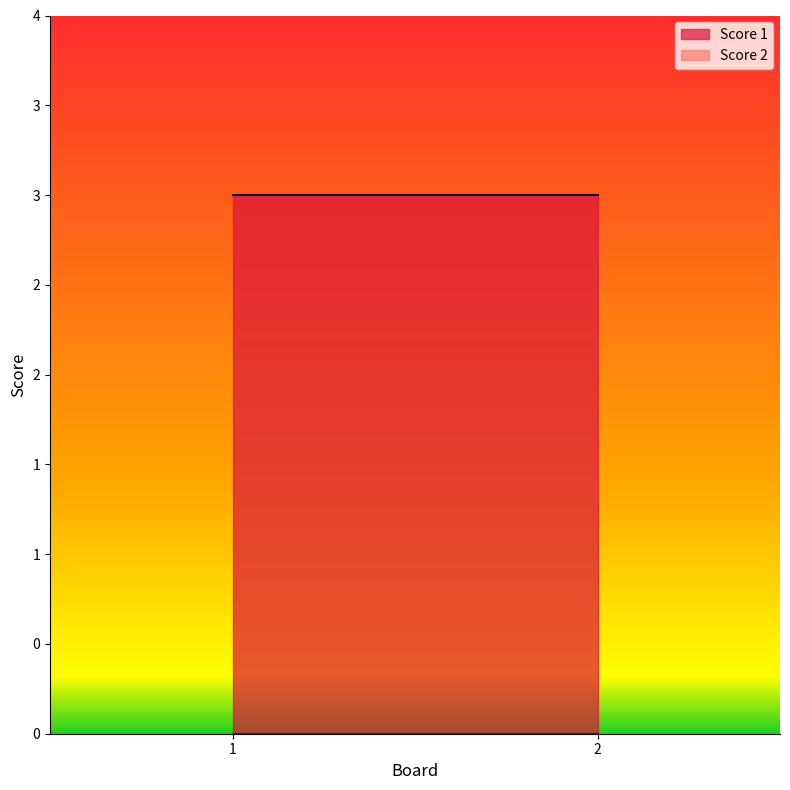

Rank the series at 2 from lowest to highest value.

Score 2, Score 1